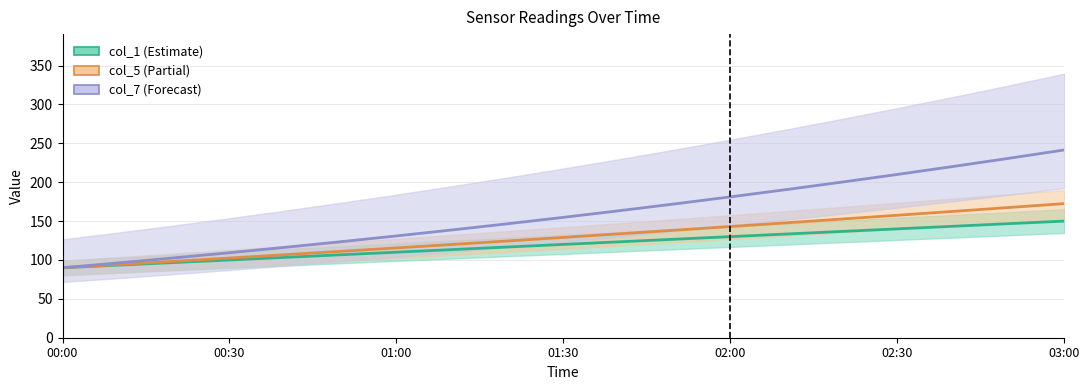

What is the highest value of the col_5 series?

172.5